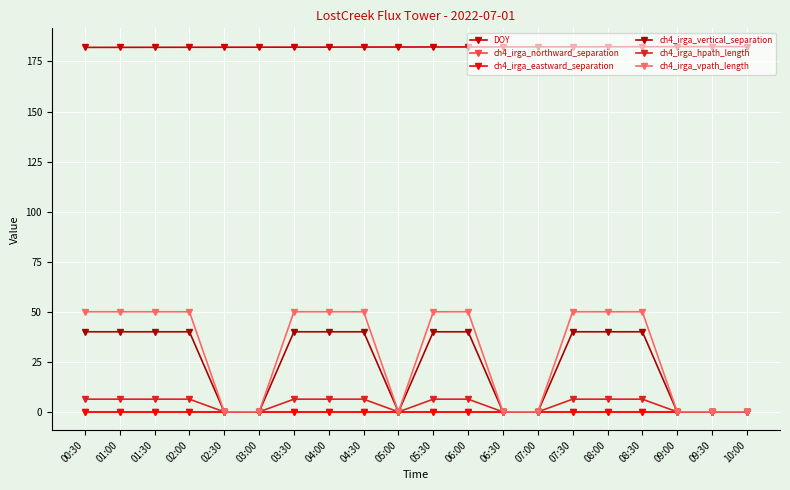

Is this an area chart (filled region under the line)?

No